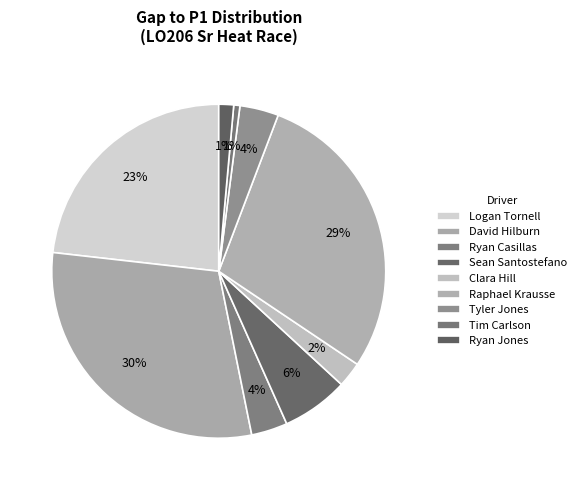

What is the total percentage of Ryan Jones and Sean Santostefano?

7.9%